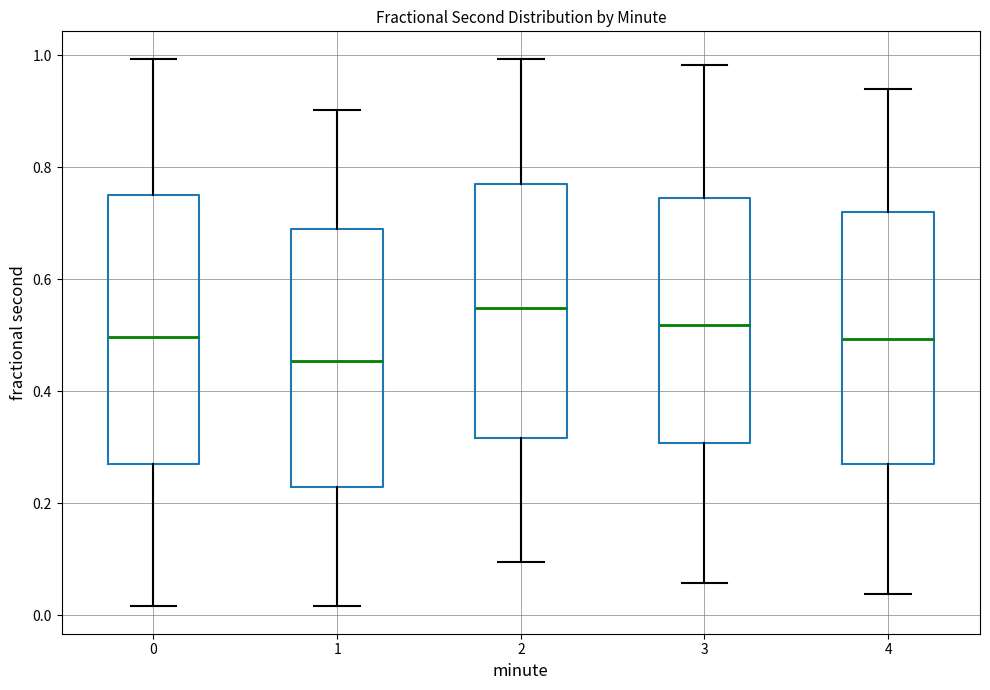

Where is the upper edge of the box at x = 0 on the y-axis? The values are not printed on the chart, so give them approximately, as read against the axis.

0.74